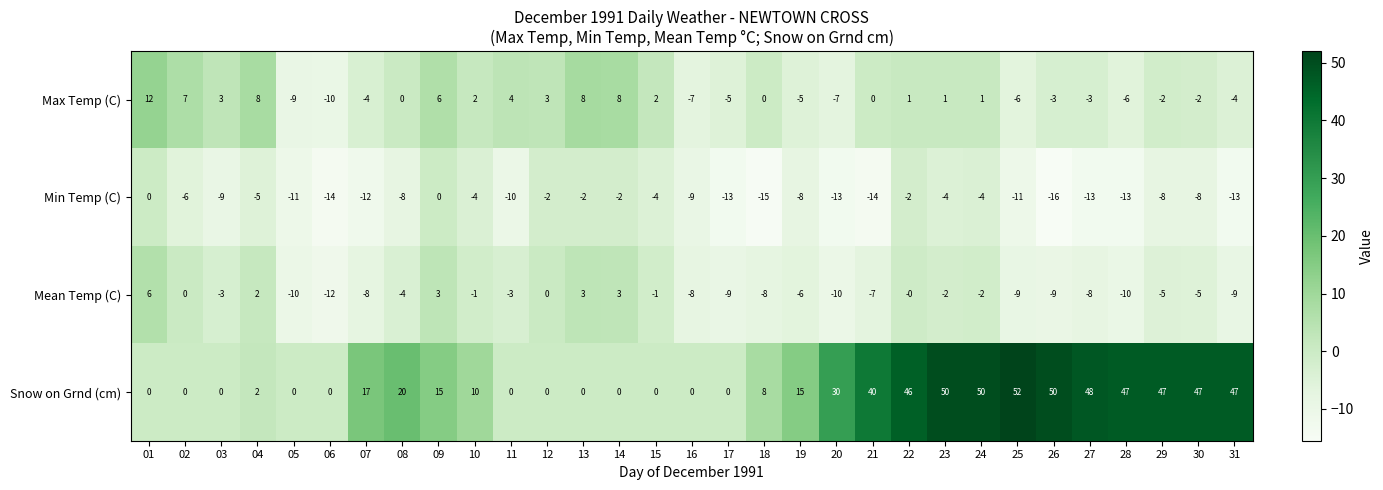

How many negative values does the Mean Temp (C) series have?

23